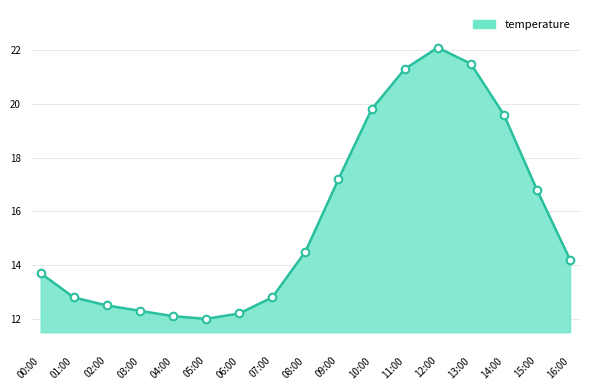

What is the change in value from 04:00 to 09:00?

+5.1